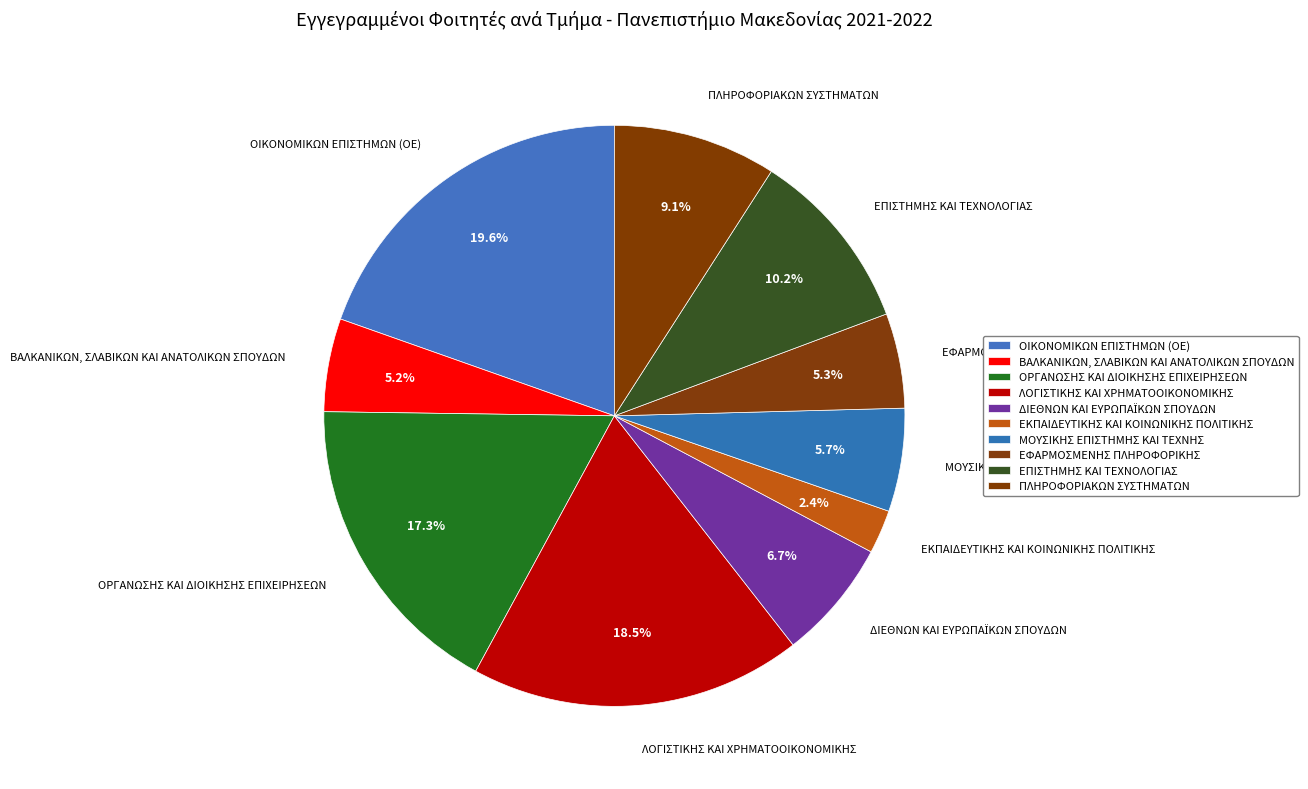

To the nearest percent, what portion does ΕΚΠΑΙΔΕΥΤΙΚΗΣ ΚΑΙ ΚΟΙΝΩΝΙΚΗΣ ΠΟΛΙΤΙΚΗΣ represent?

2%